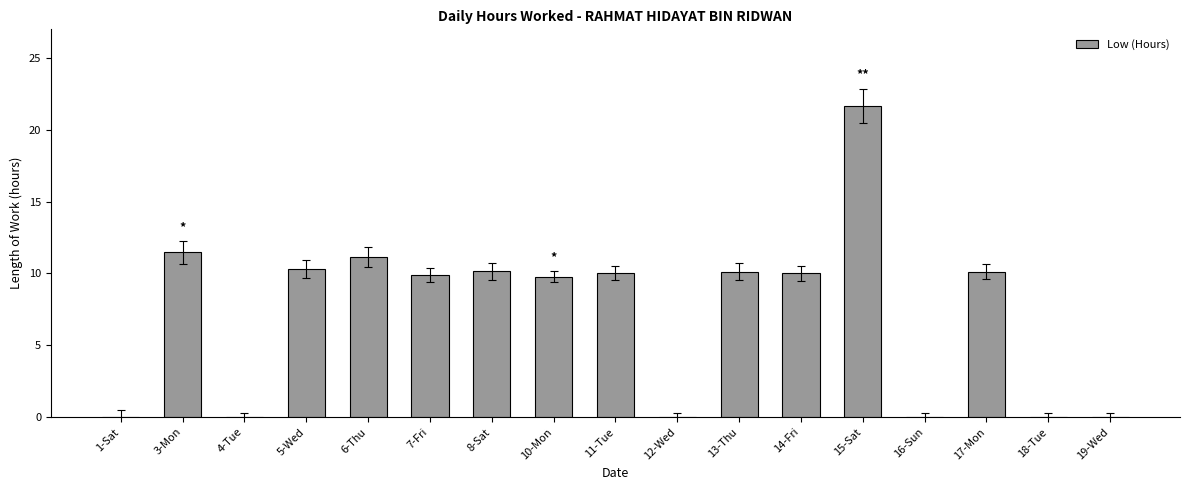

Does the chart contain stacked bars?

No